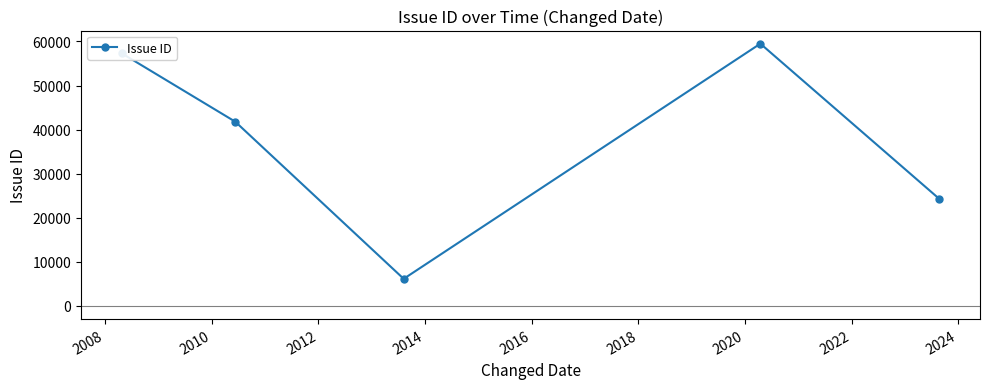

What is the difference between the maximum and second lowest values?

35178